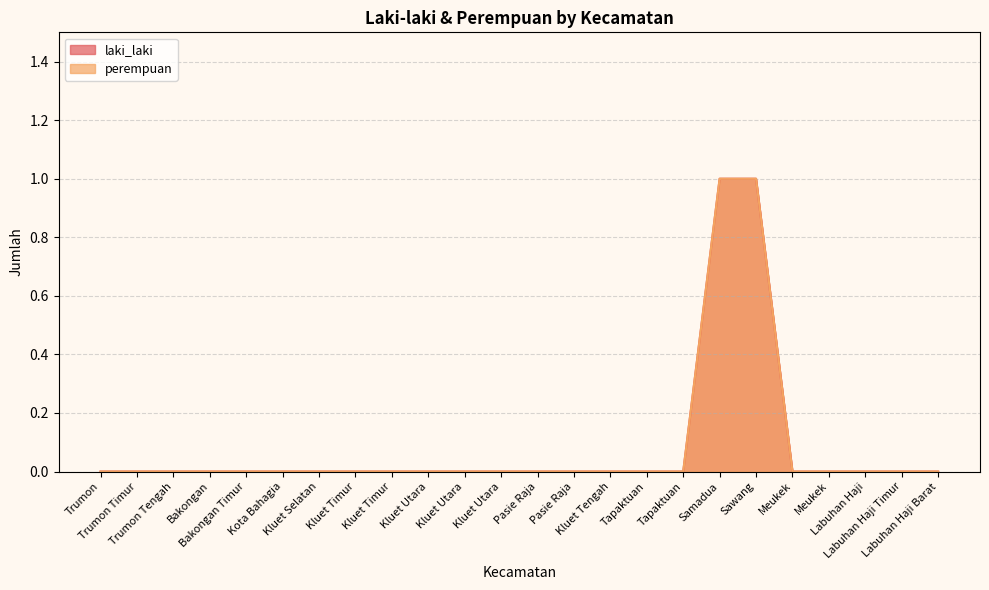

Reading left to right, extract all data points from this chart.

laki_laki: Trumon=0	Trumon Timur=0	Trumon Tengah=0	Bakongan=0	Bakongan Timur=0	Kota Bahagia=0	Kluet Selatan=0	Kluet Timur=0	Kluet Timur=0	Kluet Utara=0	Kluet Utara=0	Kluet Utara=0	Pasie Raja=0	Pasie Raja=0	Kluet Tengah=0	Tapaktuan=0	Tapaktuan=0	Samadua=1	Sawang=1	Meukek=0	Meukek=0	Labuhan Haji=0	Labuhan Haji Timur=0	Labuhan Haji Barat=0
perempuan: Trumon=0	Trumon Timur=0	Trumon Tengah=0	Bakongan=0	Bakongan Timur=0	Kota Bahagia=0	Kluet Selatan=0	Kluet Timur=0	Kluet Timur=0	Kluet Utara=0	Kluet Utara=0	Kluet Utara=0	Pasie Raja=0	Pasie Raja=0	Kluet Tengah=0	Tapaktuan=0	Tapaktuan=0	Samadua=1	Sawang=1	Meukek=0	Meukek=0	Labuhan Haji=0	Labuhan Haji Timur=0	Labuhan Haji Barat=0